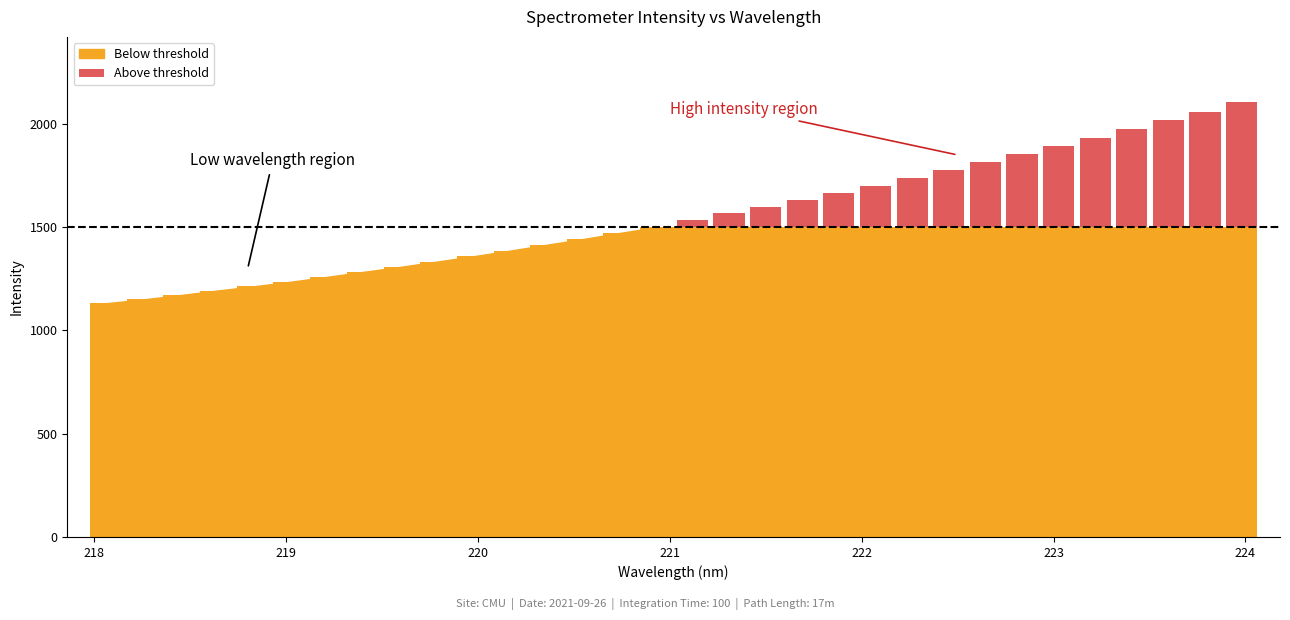

Is it true that the value at 23 is 440.9?

False